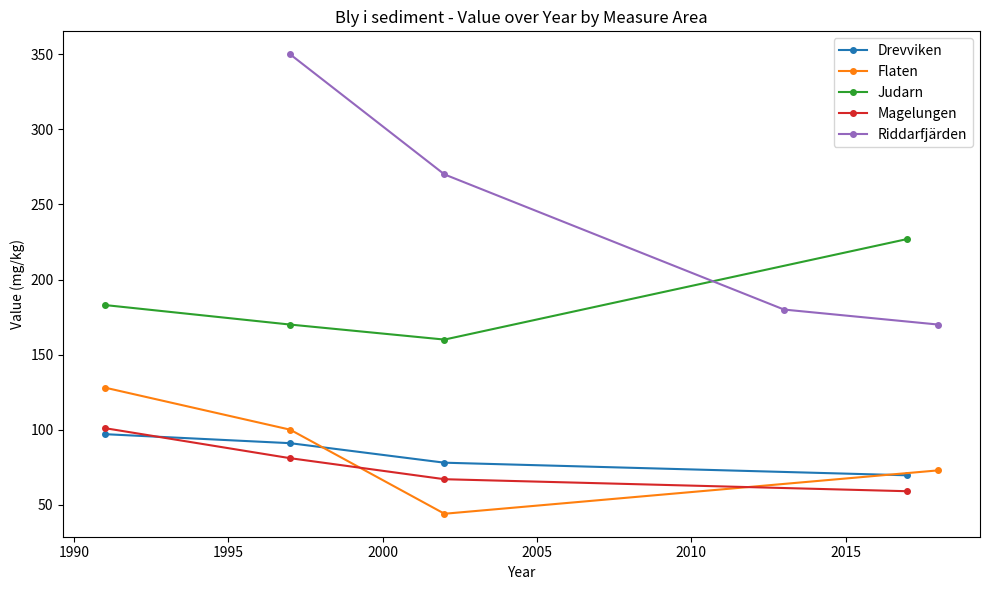

What is the maximum value for Magelungen?

101.0